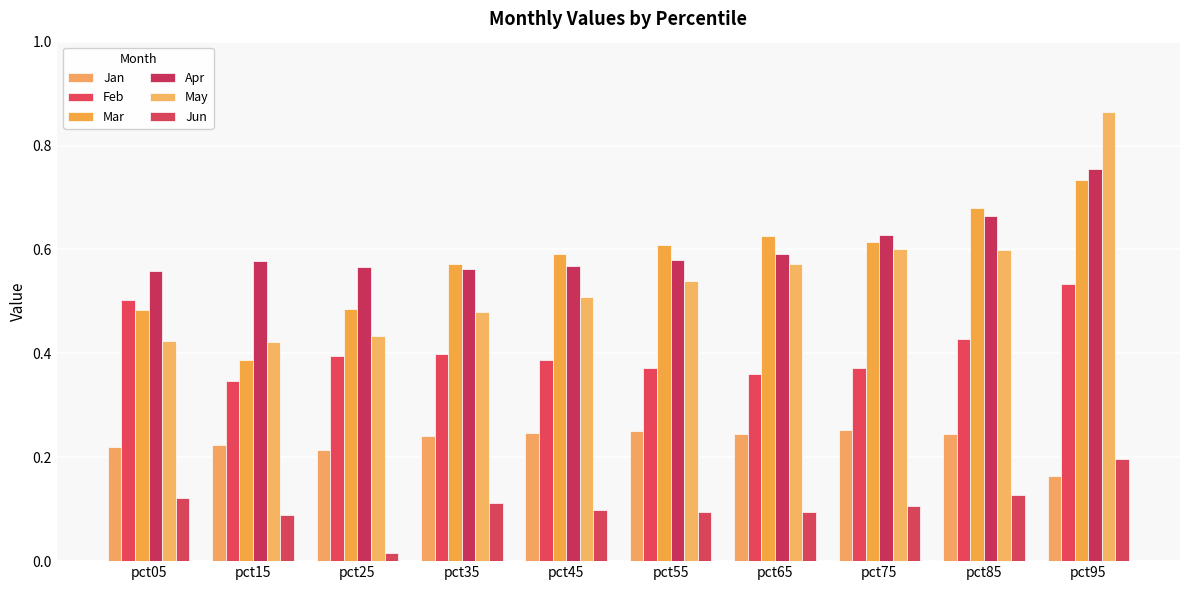

What are all the series names shown in the legend?

Jan, Feb, Mar, Apr, May, Jun